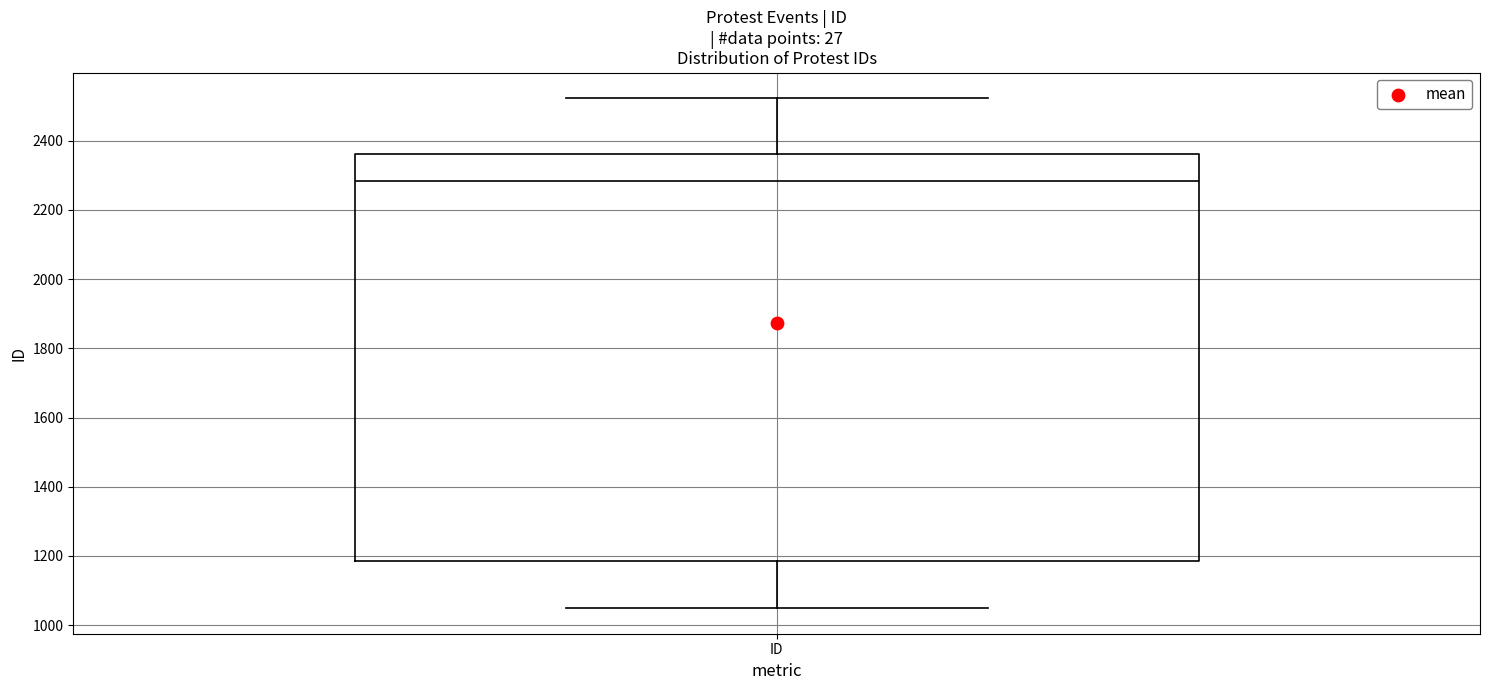

Read this box plot against the y-axis: the position of the median line, the range covered by the box, and the ends of both whiskers. The values are not printed on the chart, so give them approximately, as read against the axis.

median 2280, box 1180 to 2360, whiskers 1040 to 2520